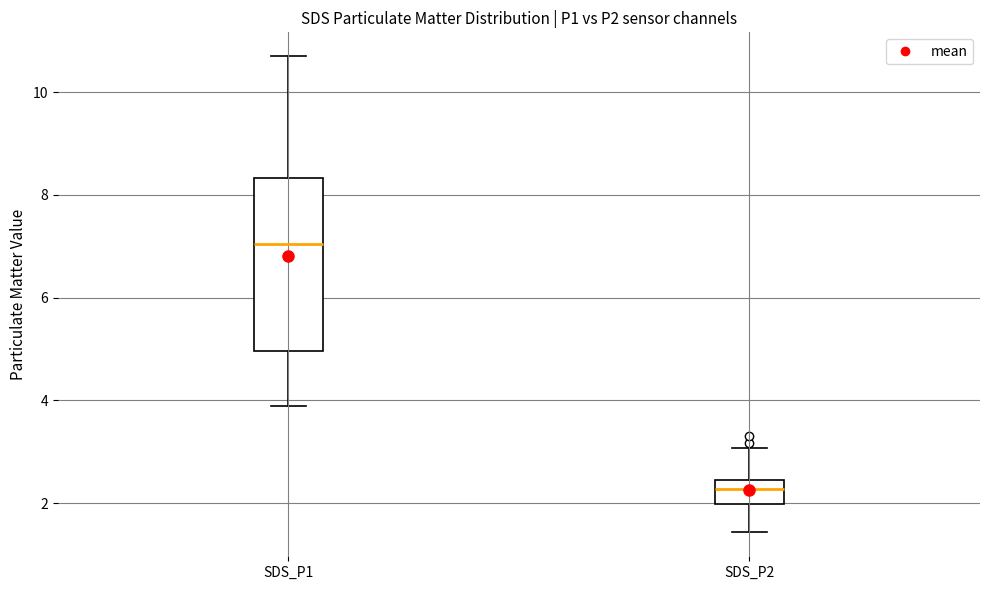

Comparing the boxes themselves (not the whiskers), which one is the tallest?

SDS_P1